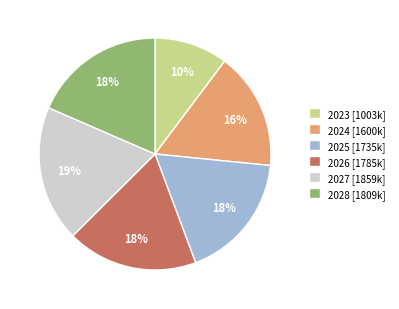

How many slices are in this pie chart?

6